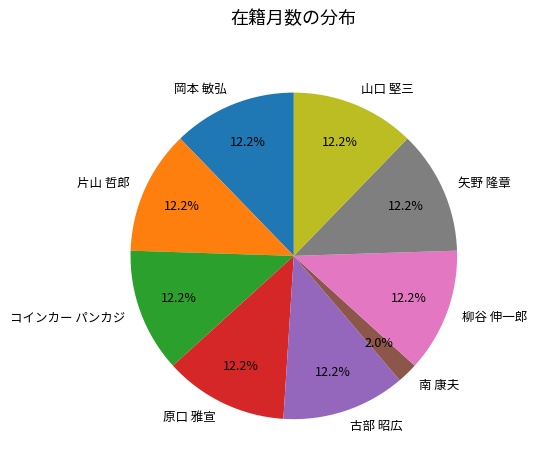

To the nearest percent, what portion does 岡本 敏弘 represent?

12%